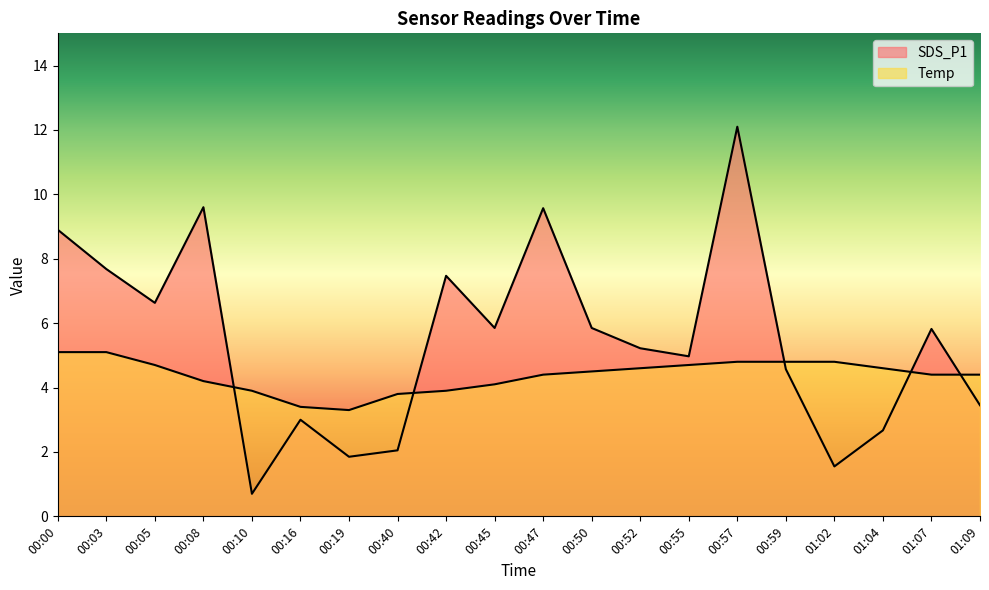

What value does the Temp series have at 01:02?

4.8